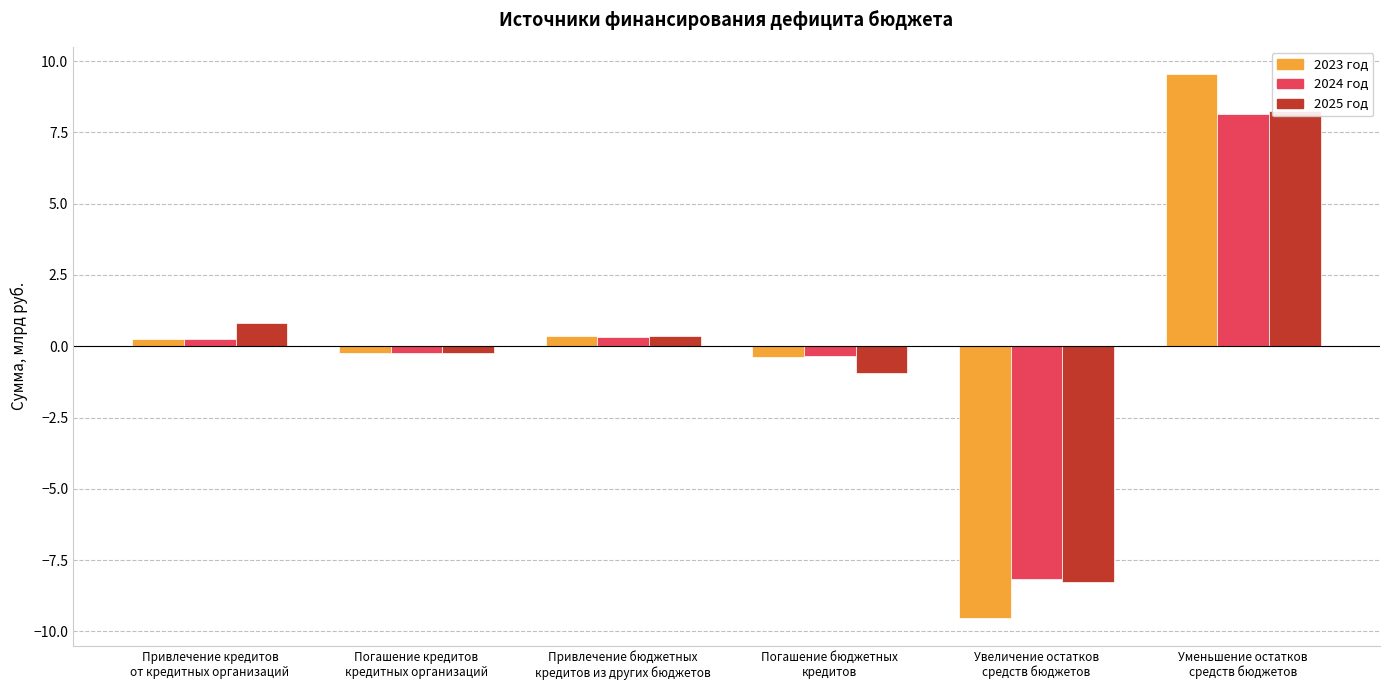

How many values in 2024 год are below zero?

3